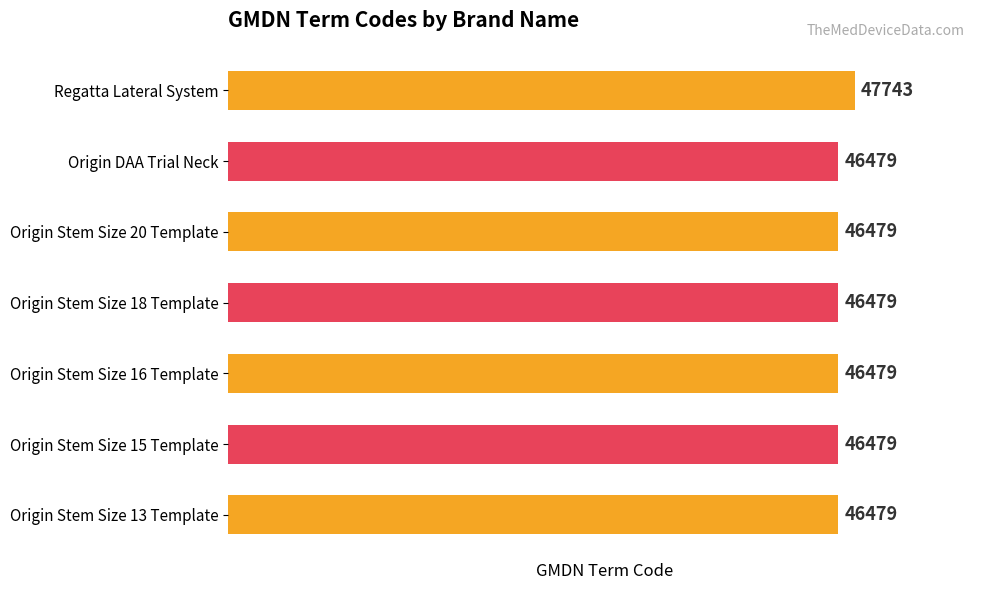

Is it true that the value at Regatta Lateral System is 47743?

True